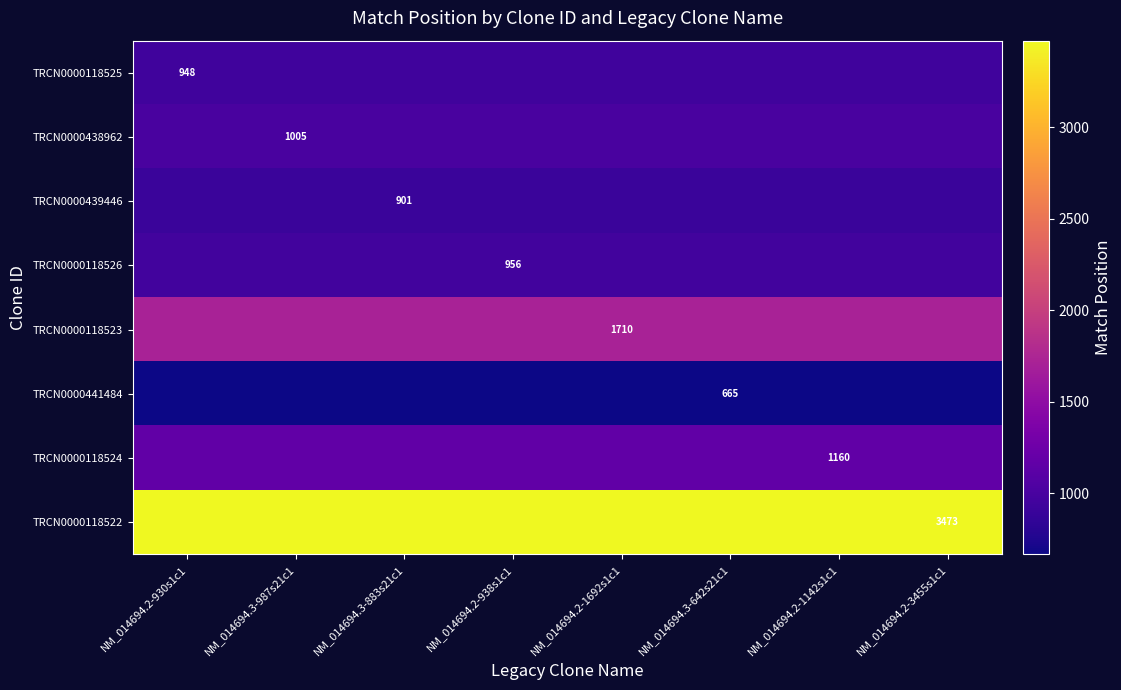

Is it true that TRCN0000439446 equals 204 at NM_014694.3-883s21c1?

False